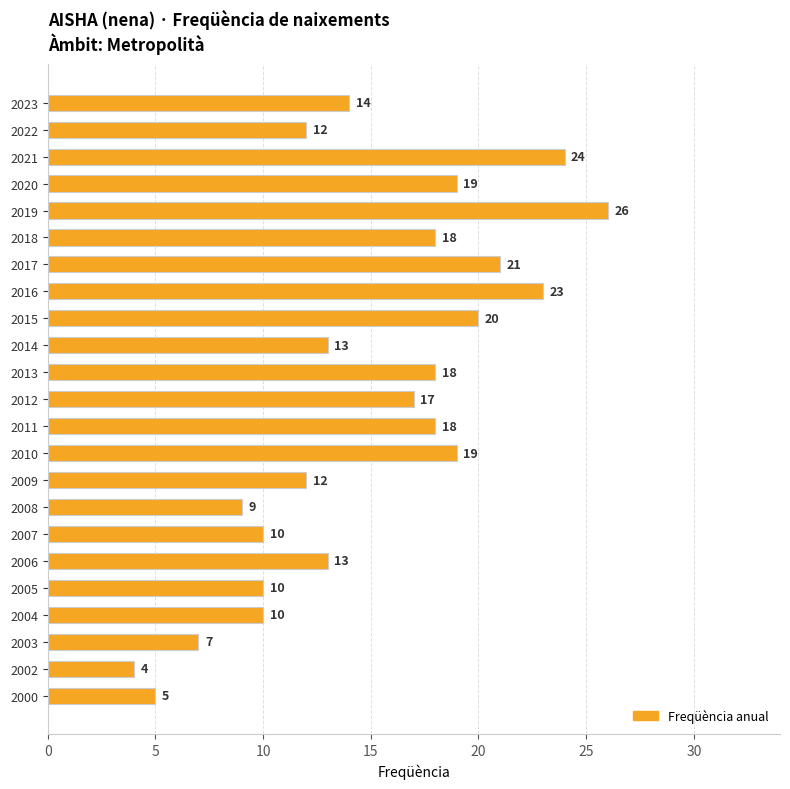

The value at 2019 is 26. True or false?

True